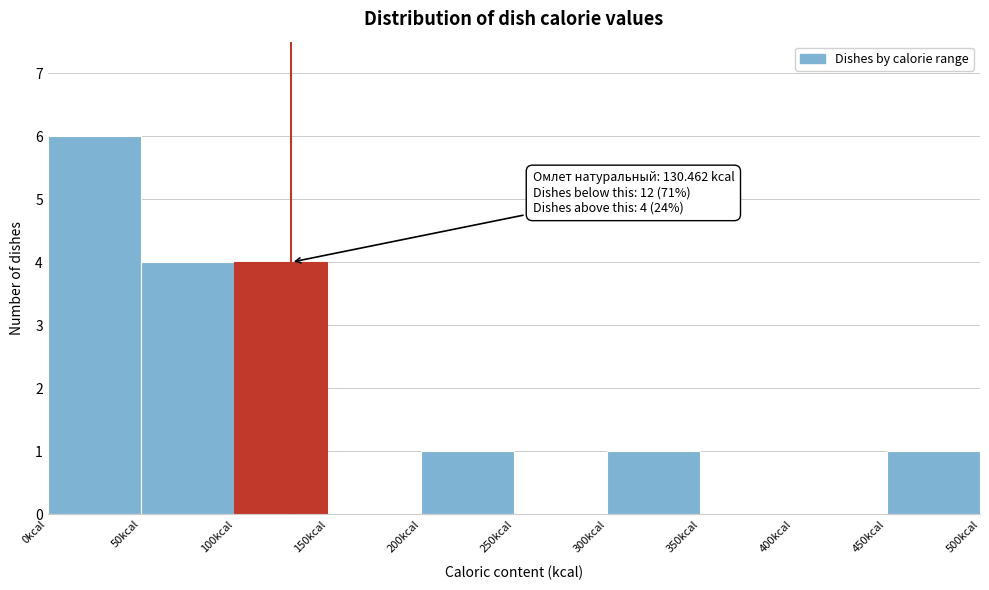

Which range on the x-axis has the tallest bar?

0 to 50